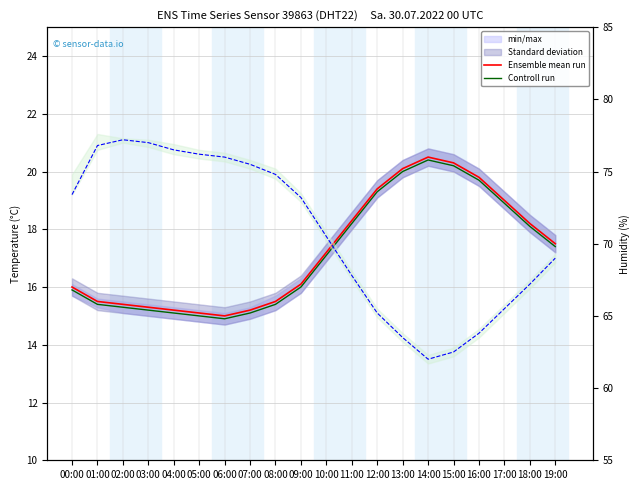

List the labels in order of Ensemble mean run value, largest first.

14:00, 15:00, 13:00, 16:00, 12:00, 17:00, 11:00, 18:00, 19:00, 10:00, 09:00, 00:00, 01:00, 08:00, 02:00, 03:00, 04:00, 07:00, 05:00, 06:00